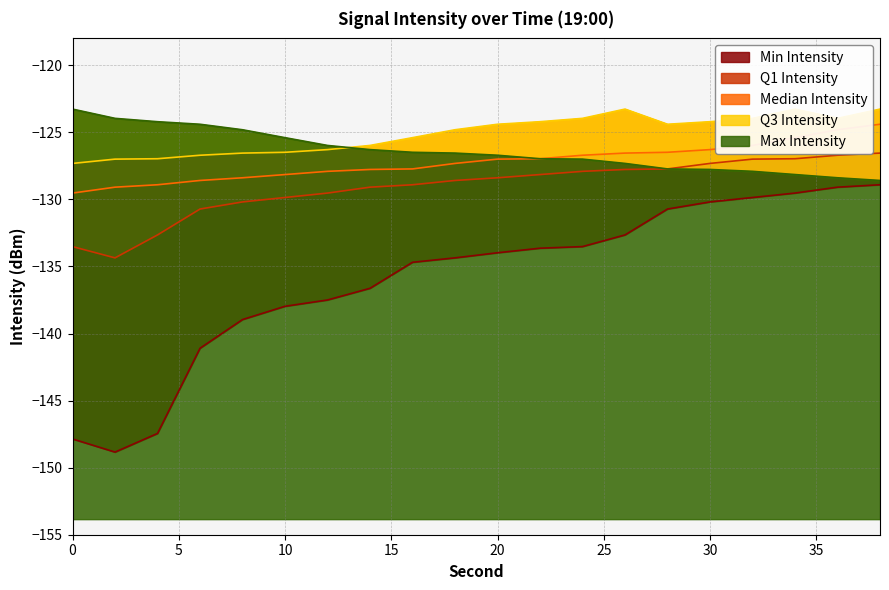

What is the difference between the maximum and second lowest values in the Min Intensity series?

19.0